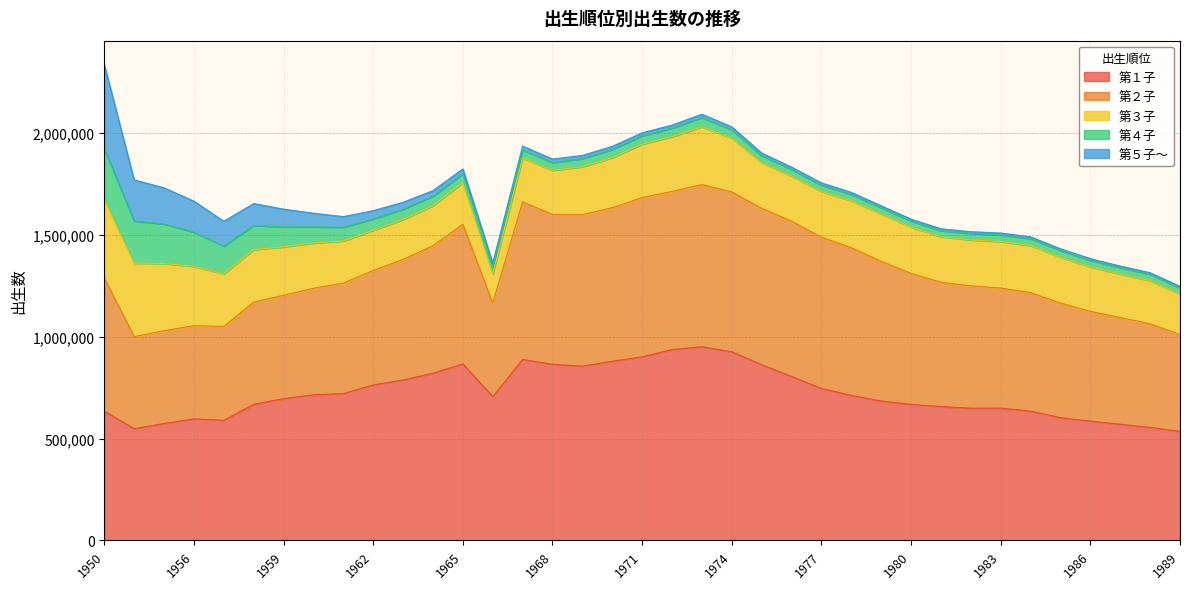

Reading left to right, transcribe all the data shown in this chart.

第１子: 634324	548405	573592	596522	589399	667823	695764	714827	720783	763216	787054	820766	866485	705478	887971	864609	855063	878979	901167	936388	950464	925770	862356	804685	745788	711484	684320	667683	656797	648833	649085	634456	602005	585538	569887	554400	535128
第２子: 654572	451870	455512	457769	460540	502032	507497	522867	541864	561737	592116	625683	685027	459412	773831	735209	744060	753834	781588	776654	796254	785071	767669	762463	742815	725470	685669	642573	610457	600436	589743	581933	562920	539102	523799	509040	475022
第３子: 384455	360708	330192	290668	258587	257612	237581	221595	207103	196971	195760	196330	203913	143078	214899	216223	234589	245824	261751	268327	283619	263568	224576	221239	224032	230539	232713	227604	223128	225574	228364	230432	225304	217742	214026	211317	199027
第４子: 247790	206421	193906	168325	135555	118509	97823	79718	67126	56275	51027	46404	44523	33762	40317	38952	40163	40207	41657	42406	45538	41242	33994	32327	31178	30666	30195	29901	30183	31454	32513	33734	32597	32186	30961	31336	30204
第５子～: 415163	202161	177479	151979	122617	107475	87409	67017	52486	40400	33541	27541	23700	19196	18588	16846	15940	15395	14810	14907	16108	14338	12845	11903	11287	10484	9683	9128	8890	9095	8982	9225	8751	8378	7985	7913	7421